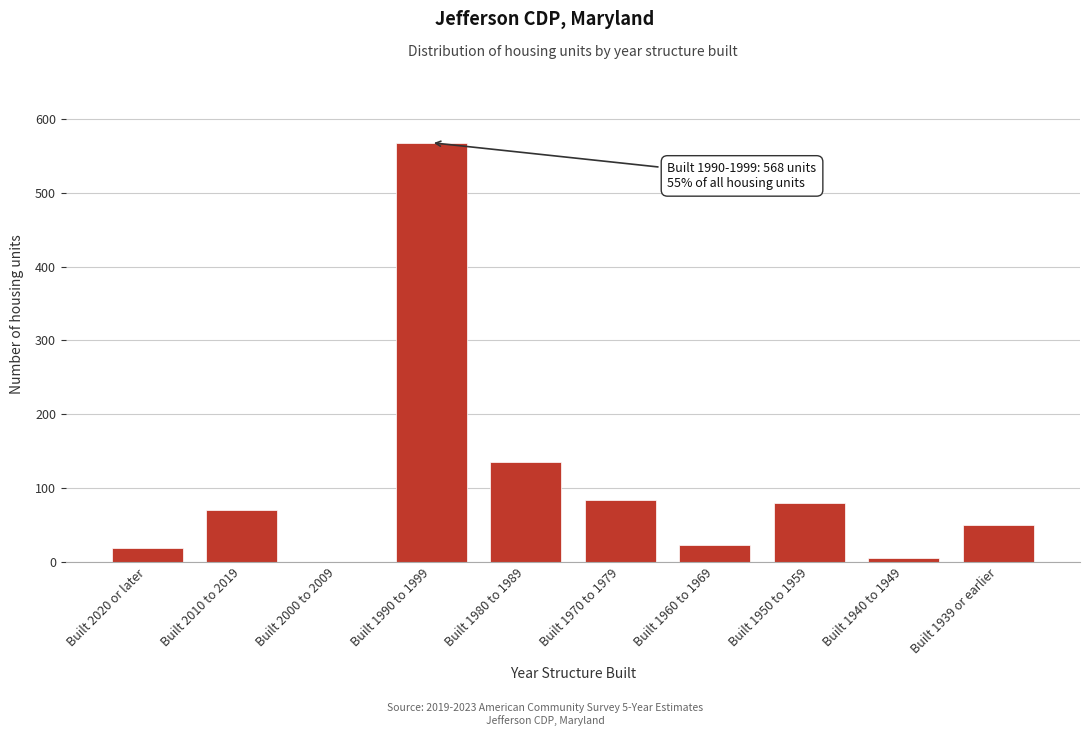

Reading left to right, transcribe all the data shown in this chart.

Built 2020 or later=19	Built 2010 to 2019=70	Built 2000 to 2009=0	Built 1990 to 1999=568	Built 1980 to 1989=135	Built 1970 to 1979=84	Built 1960 to 1969=22	Built 1950 to 1959=80	Built 1940 to 1949=5	Built 1939 or earlier=49